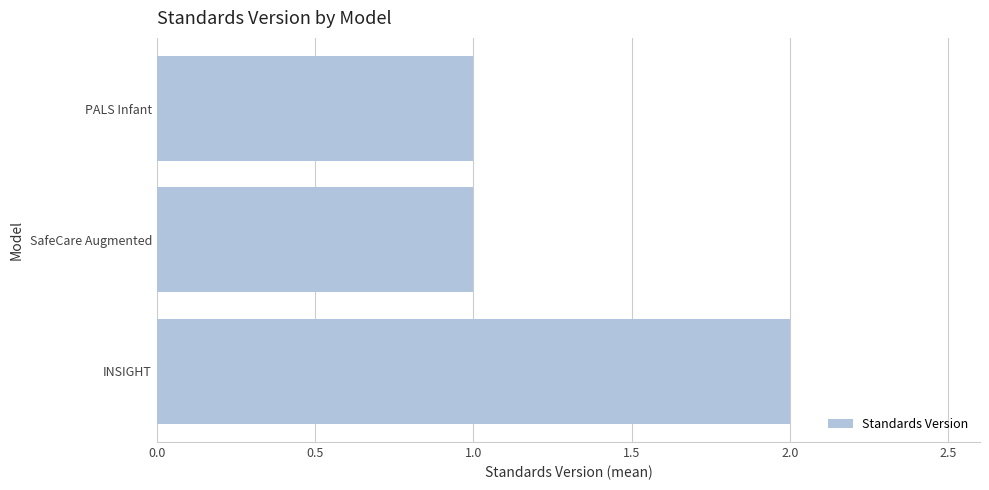

Approximately how many times larger is the value at SafeCare Augmented compared to INSIGHT?

0.5